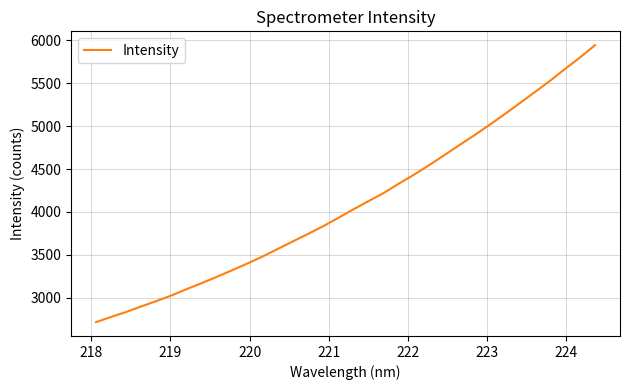

How many values exceed 4029?

17